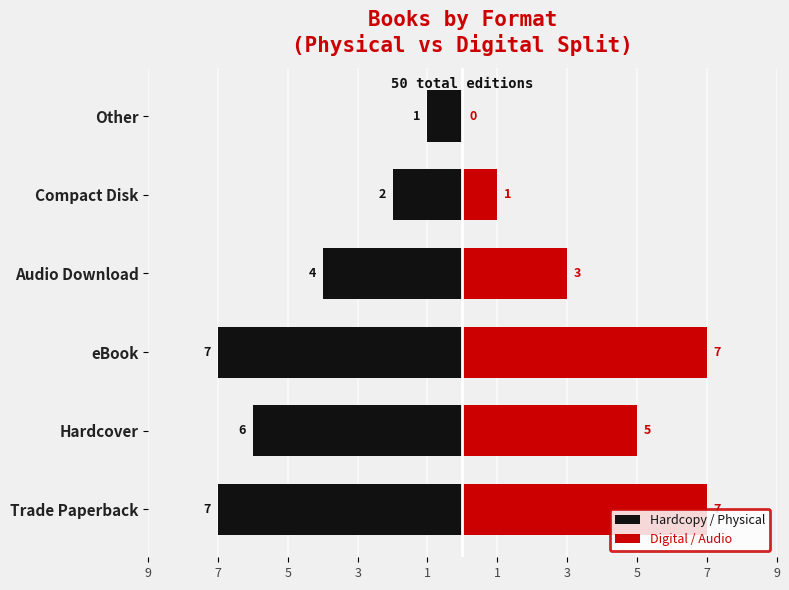

Rank the series at Audio Download from highest to lowest value.

Digital / Audio, Hardcopy / Physical